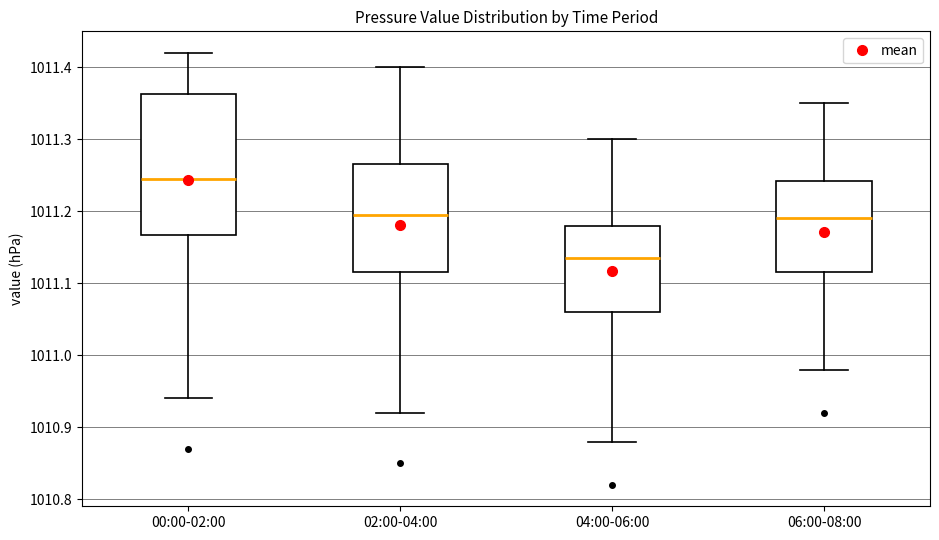

Reading left to right, read every box against the y-axis: the position of its median line, the range the box covers, and the ends of its whiskers. The values are not printed on the chart, so give them approximately, as read against the axis.

00:00-02:00: median 1011.25, box 1011.17 to 1011.36, whiskers 1010.94 to 1011.42
02:00-04:00: median 1011.20, box 1011.12 to 1011.27, whiskers 1010.92 to 1011.40
04:00-06:00: median 1011.14, box 1011.06 to 1011.18, whiskers 1010.88 to 1011.30
06:00-08:00: median 1011.19, box 1011.12 to 1011.24, whiskers 1010.98 to 1011.35